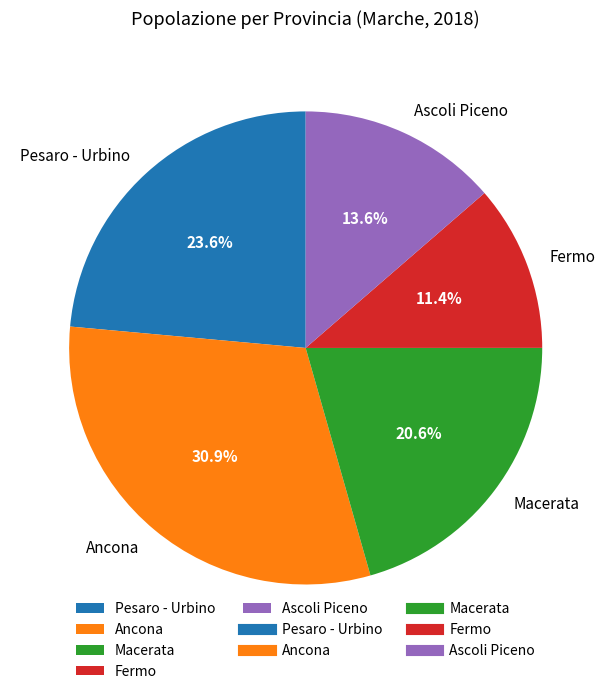

Does Fermo account for over 50% of the chart?

No